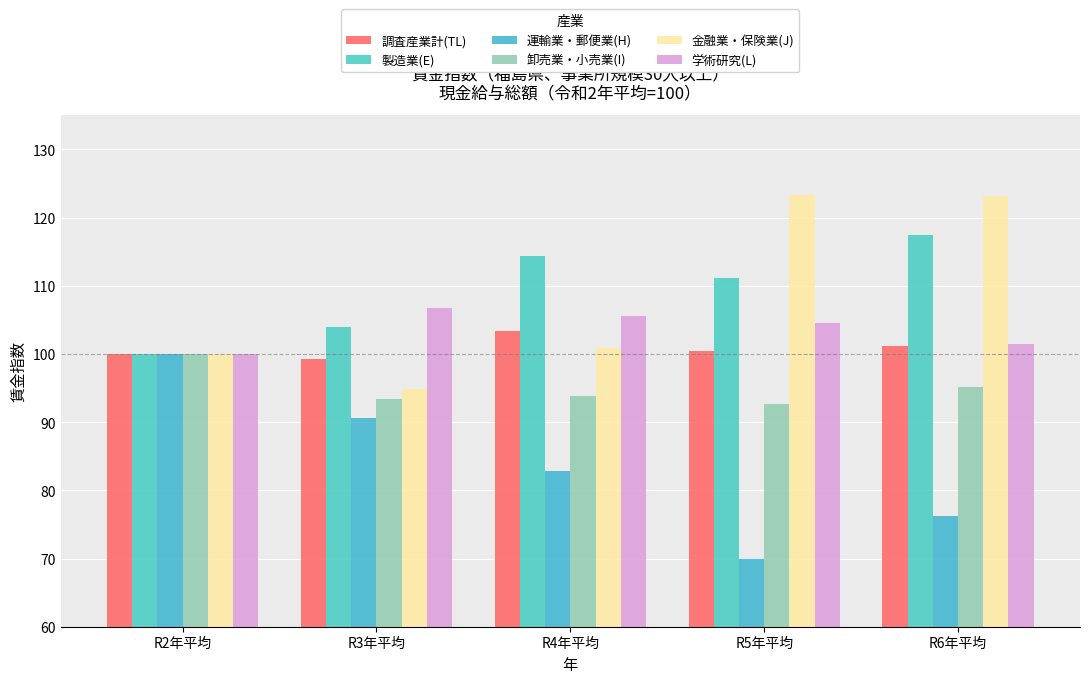

Count the number of data series in this chart.

6